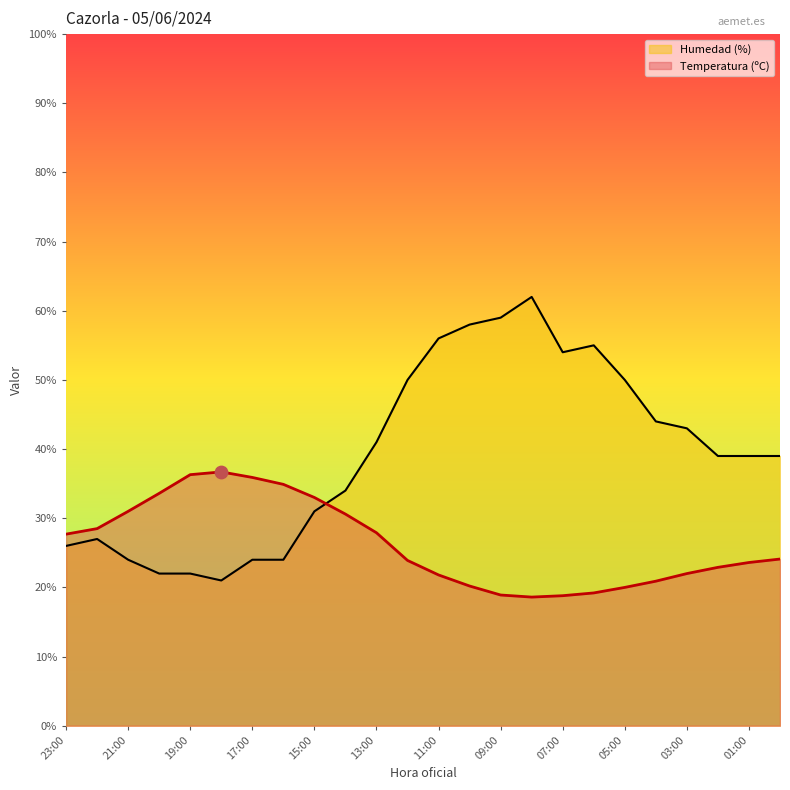

At how many categories does at least one series exceed 33?

20